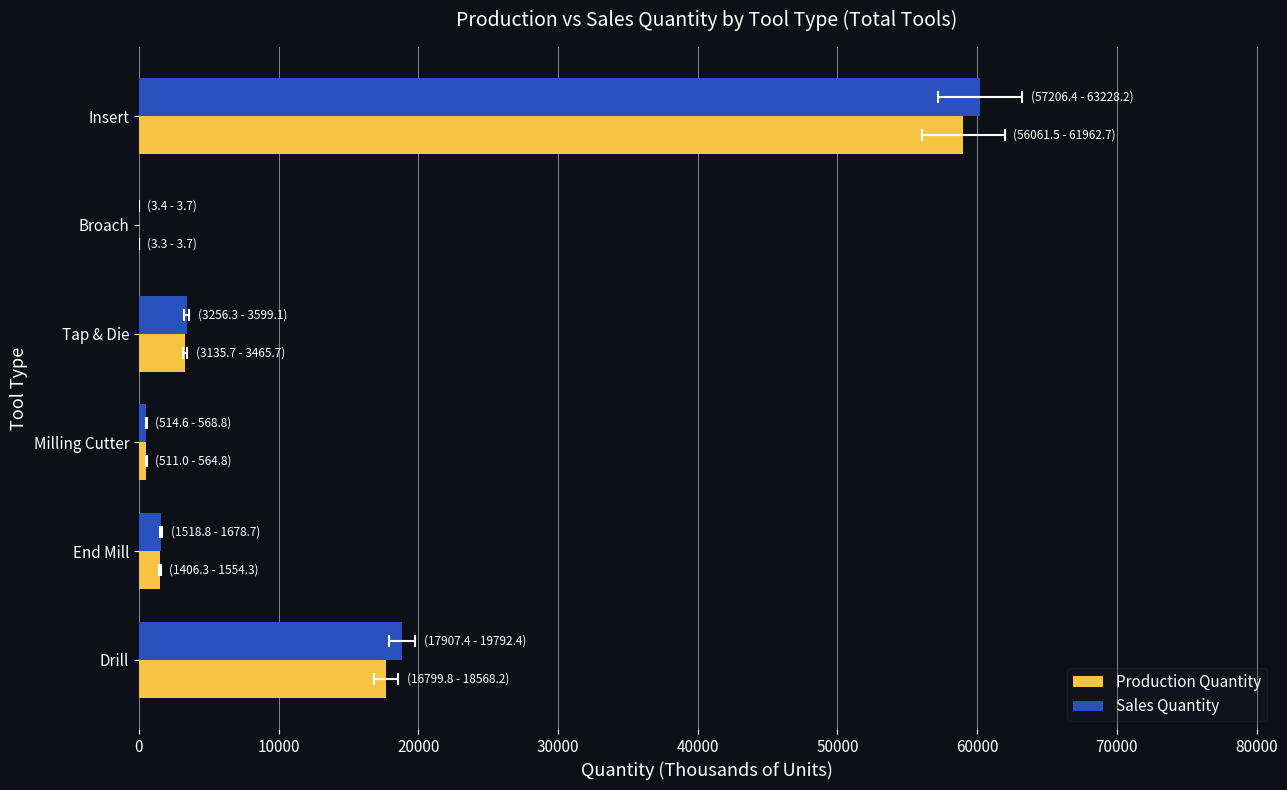

Reading left to right, list all the values displayed in this chart.

Production Quantity: 17684.0	1480.3	537.9	3300.7	3.5	59012.1
Sales Quantity: 18849.9	1598.7	541.7	3427.7	3.5	60217.3